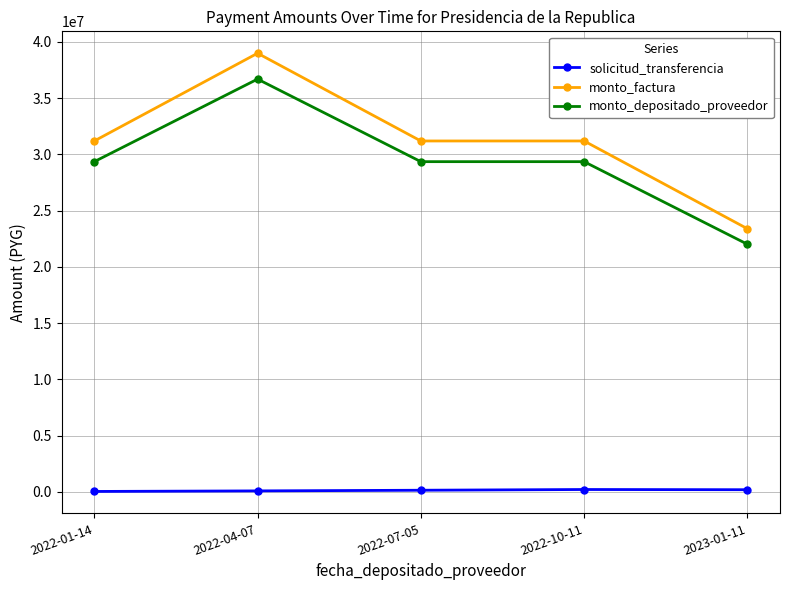

What is the label of the 1st point from the right?

2023-01-11